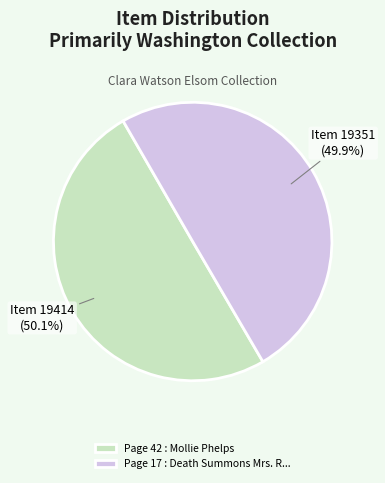

Does any single category account for the majority?

Yes